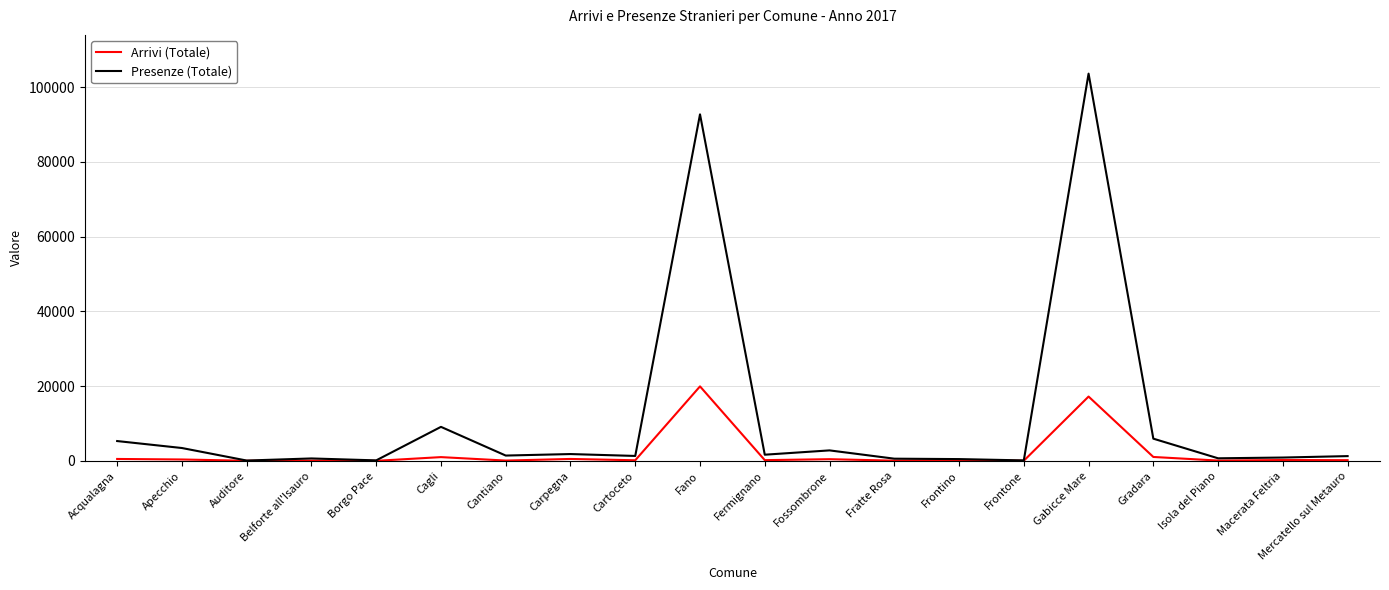

Is the value of Presenze (Totale) at Fossombrone greater than the value of Arrivi (Totale) at Gabicce Mare?

No